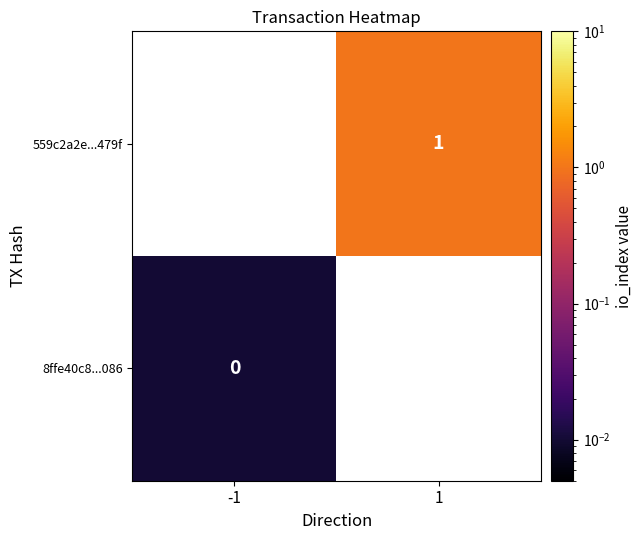

Is the value of 559c2a2e...479f at 1 greater than the value of 8ffe40c8...086 at -1?

Yes